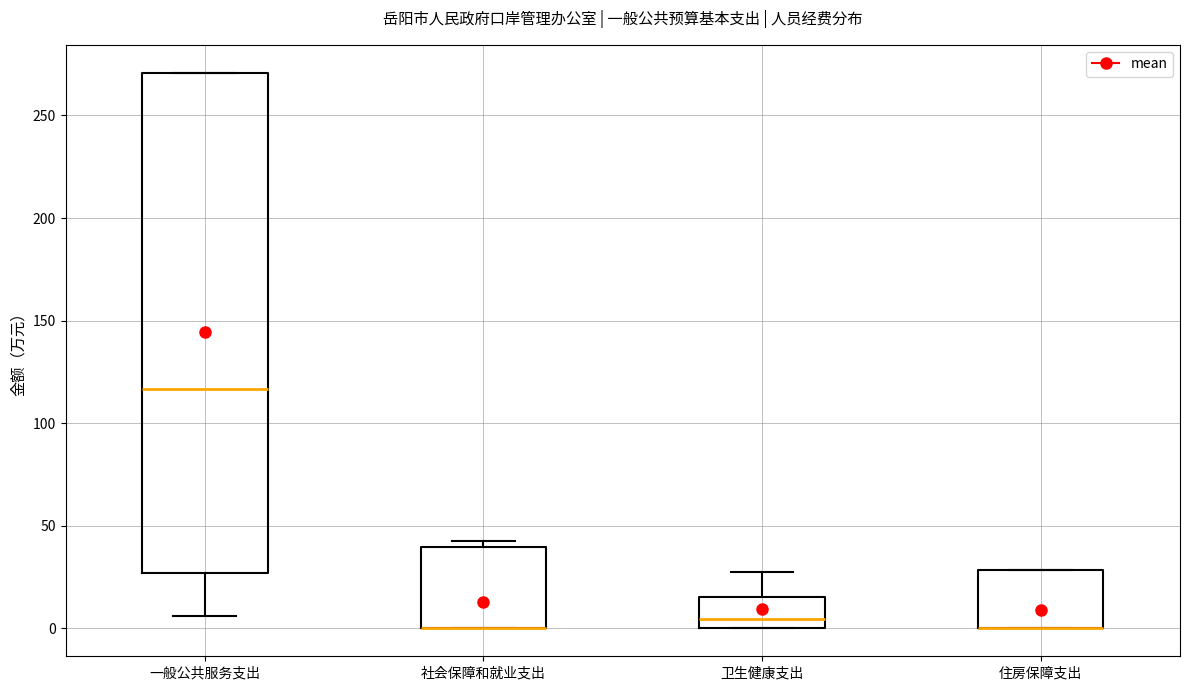

Reading left to right, read every box against the y-axis: the position of its median line, the range the box covers, and the ends of its whiskers. The values are not printed on the chart, so give them approximately, as read against the axis.

一般公共服务支出: median 115, box 25 to 270, whiskers 5 to 270
社会保障和就业支出: median 0 (drawn on the box's lower edge), box 0 to 40, whiskers 0 to 45
卫生健康支出: median 5, box 0 to 15, whiskers 0 to 30
住房保障支出: median 0 (drawn on the box's lower edge), box 0 to 30, whiskers 0 to 30